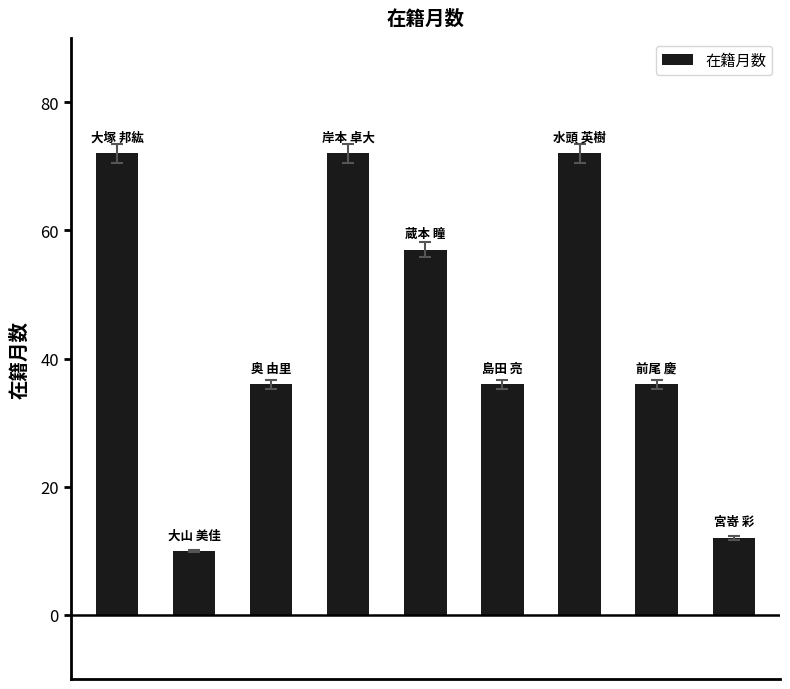

How many bars are there in total?

9